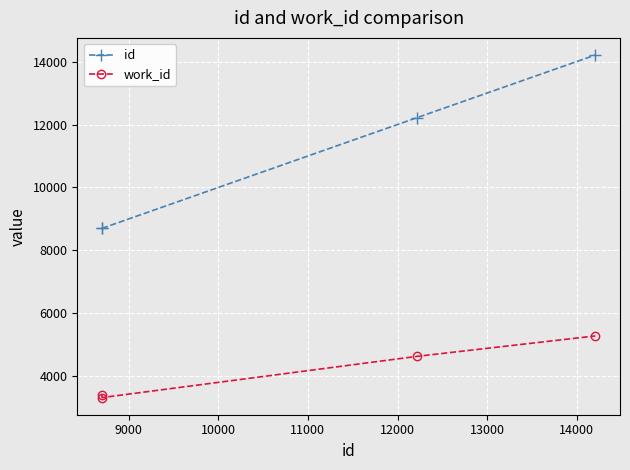

Which series has the largest total across all categories?

id